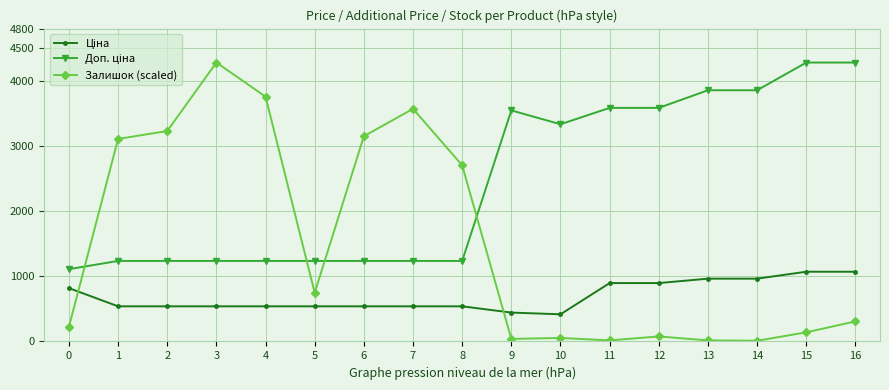

What is the value of the Залишок (scaled) point at the 2nd from the left?

3107.2